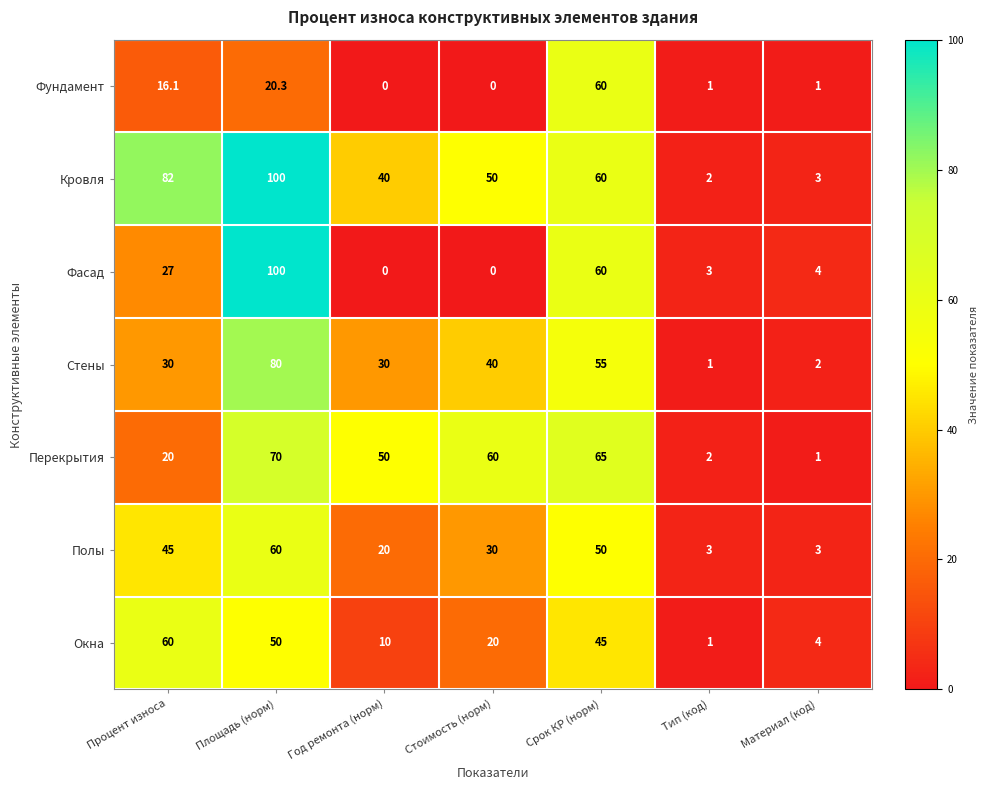

What is the minimum value for Стены?

1.0